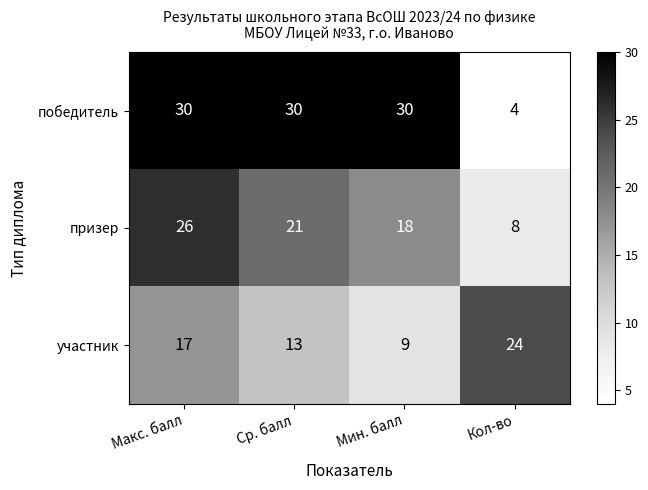

What is the sum of the участник values at Ср. балл and Кол-во?

37